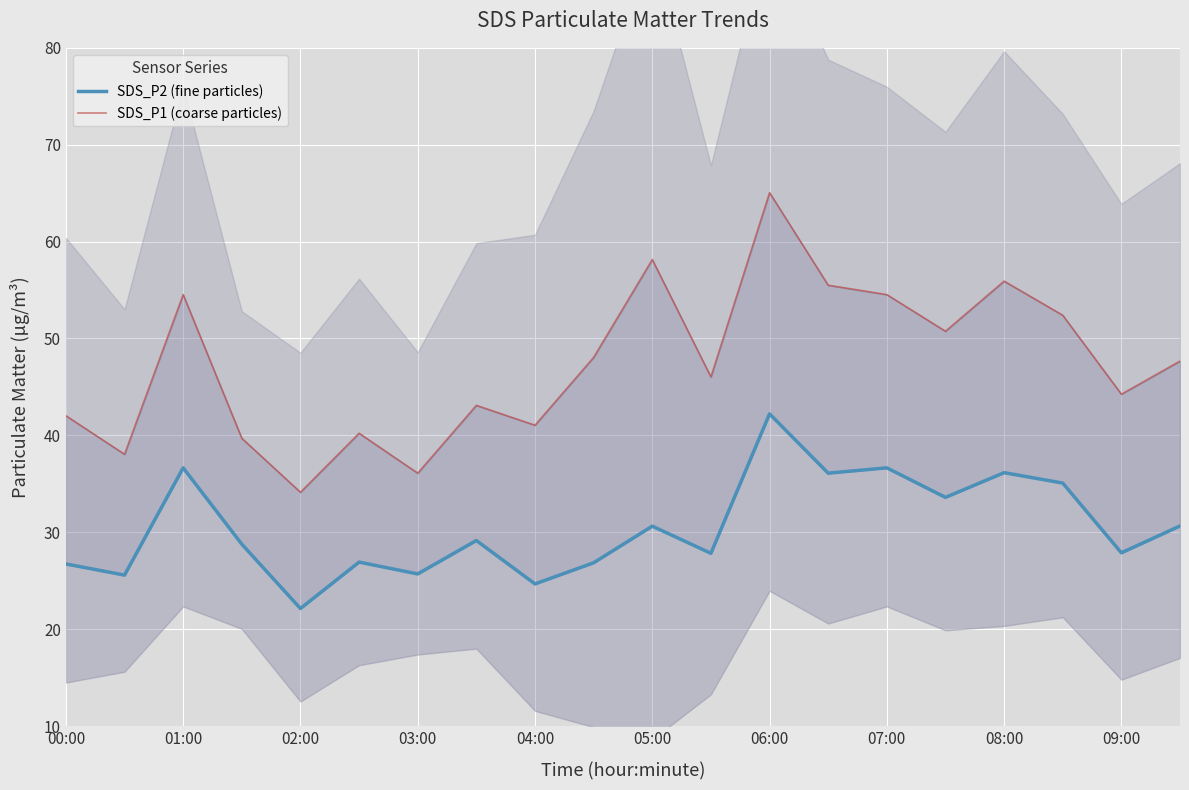

How many lines are shown in the chart?

2